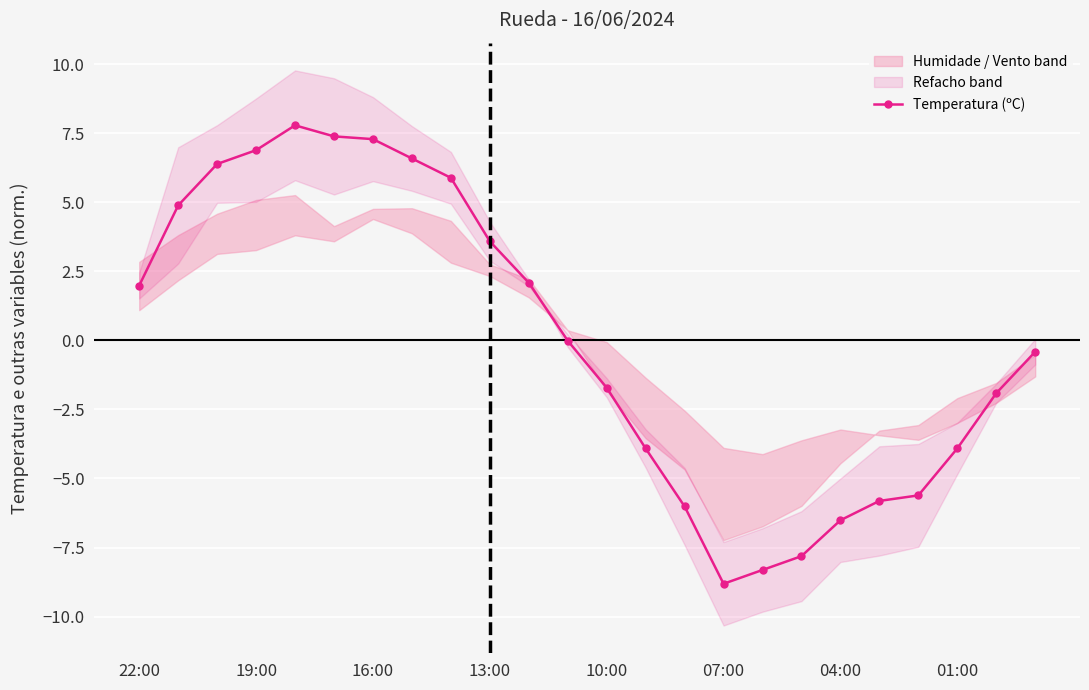

How many values are below 0?

13